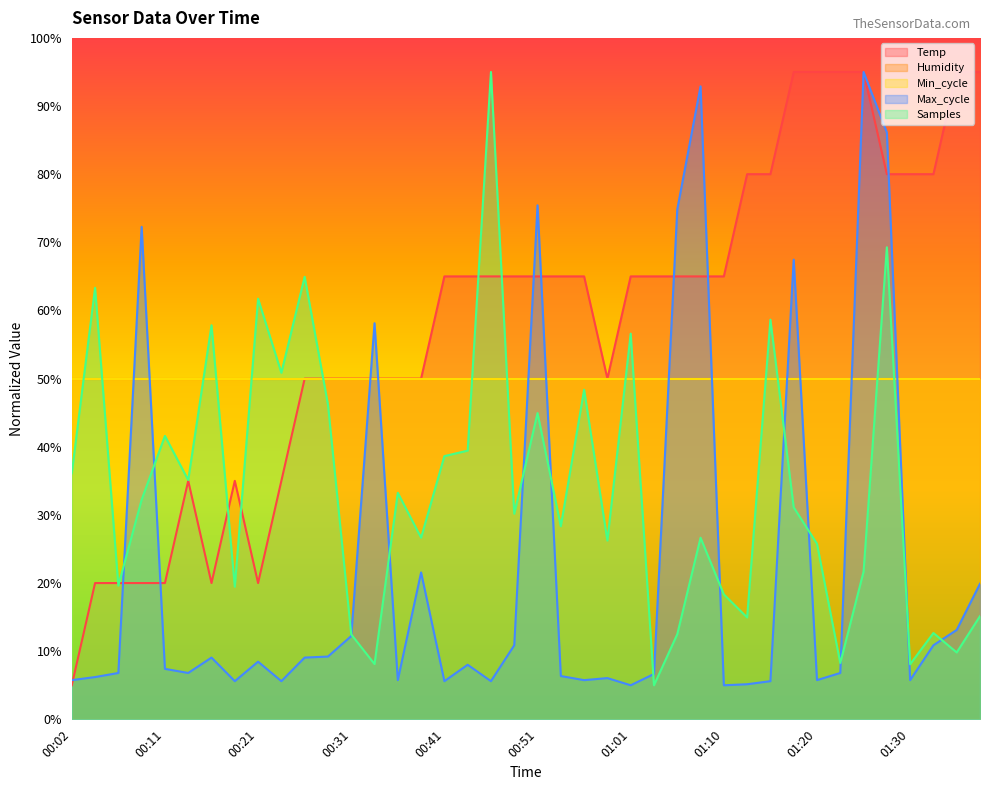

After their last crossing, which series has the higher values: Max_cycle or Samples?

Max_cycle